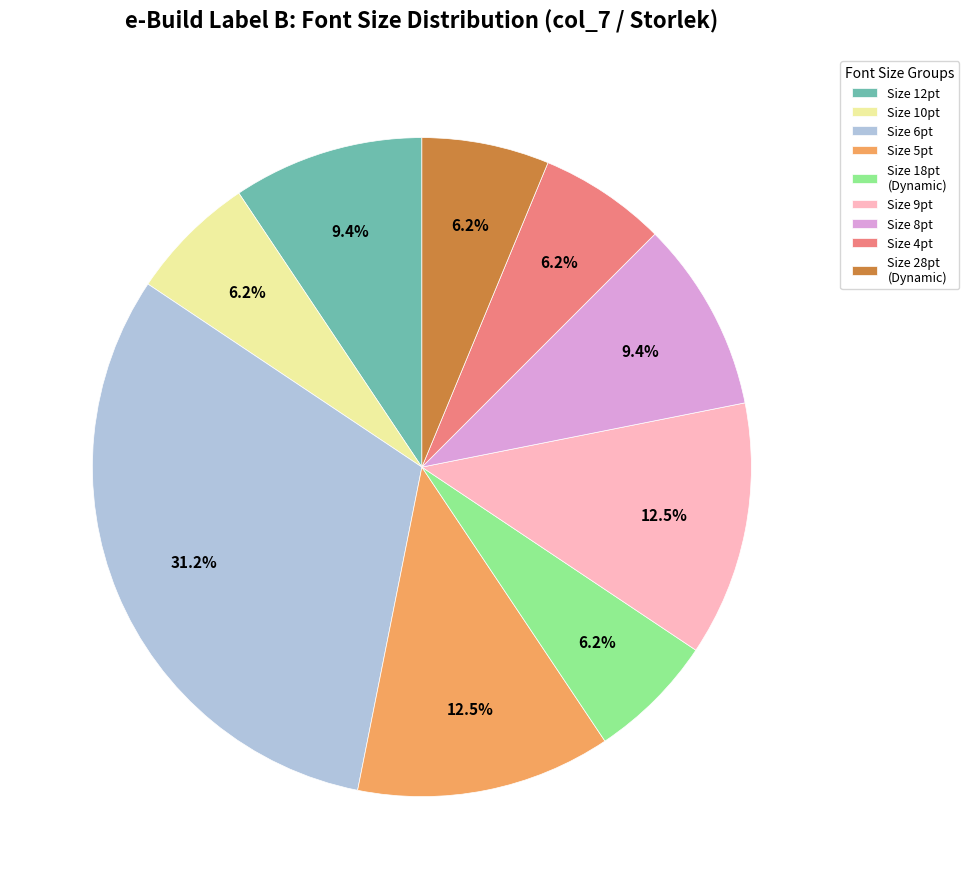

Combined, do Size 4pt and Size 8pt account for over 50%?

No